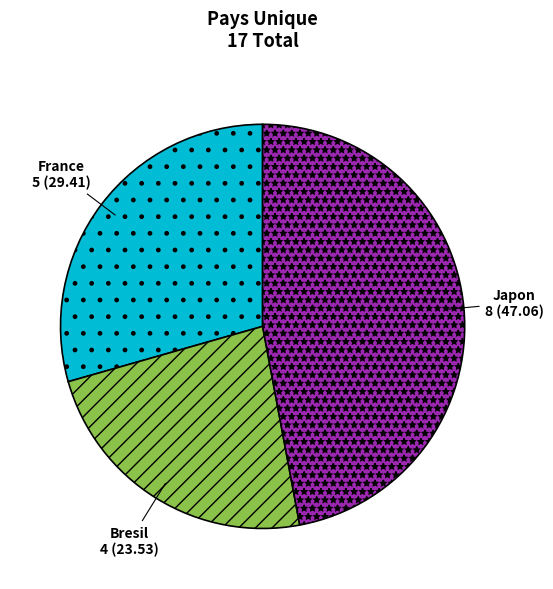

The Bresil slice represents 18% of the pie. True or false?

False